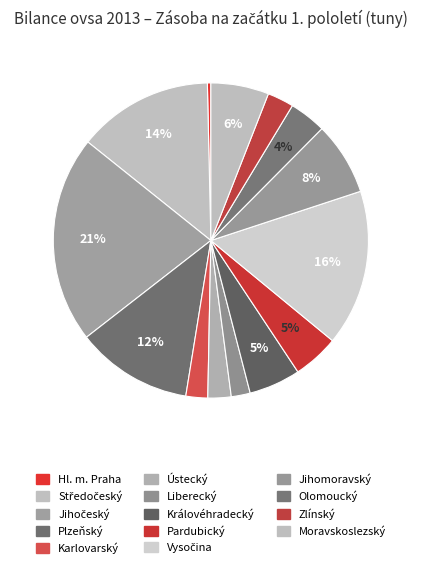

Which category has the biggest portion of the pie?

Jihočeský